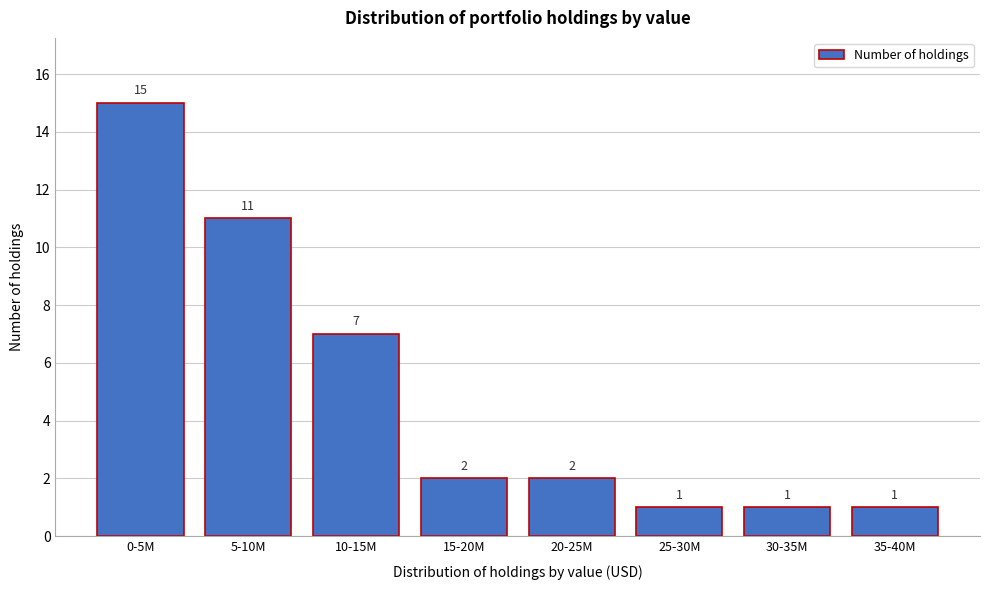

Reading left to right, transcribe all the data shown in this chart.

15	11	7	2	2	1	1	1